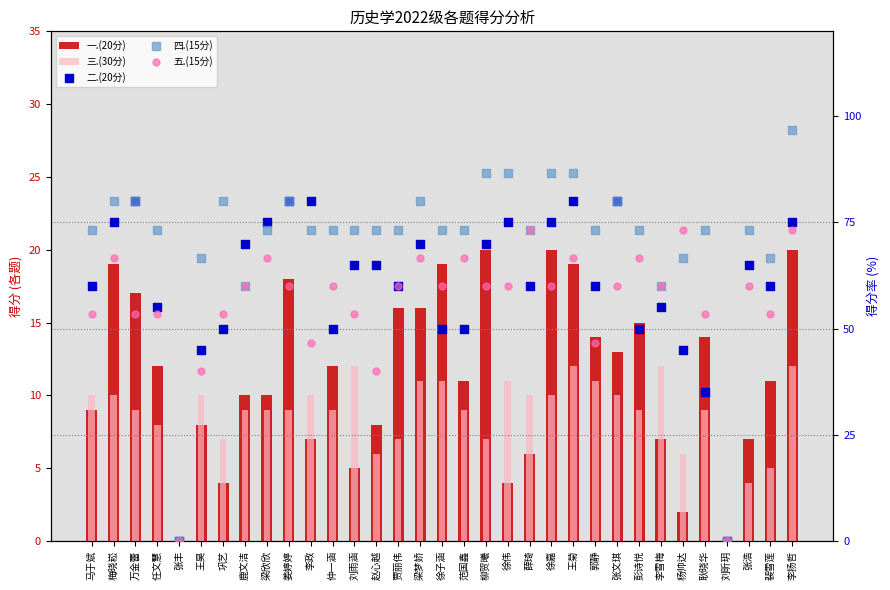

Which series has the largest Y range (max minus min)?

四.(15分)